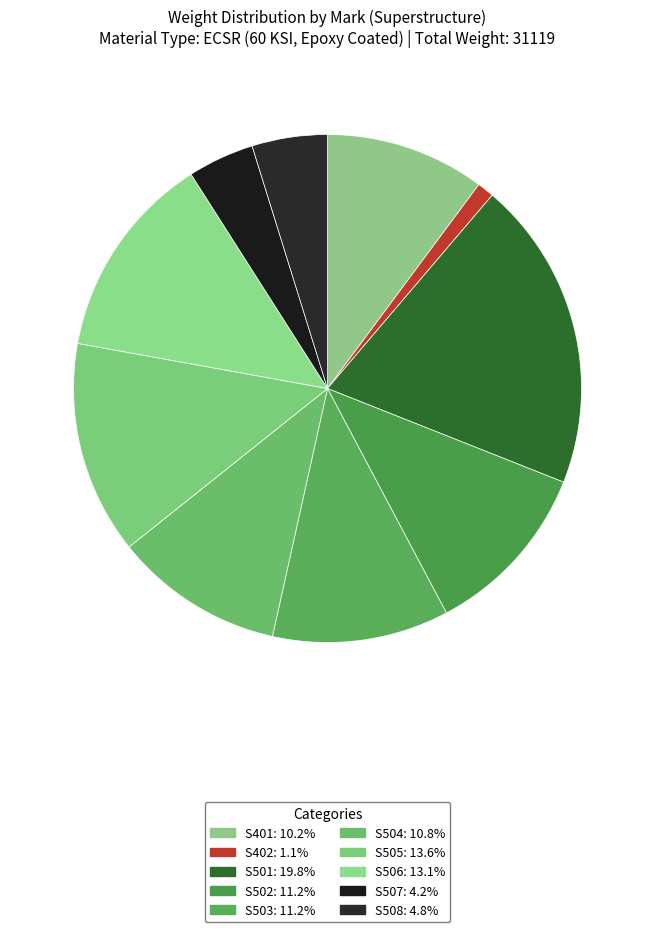

How many slices are in this pie chart?

10